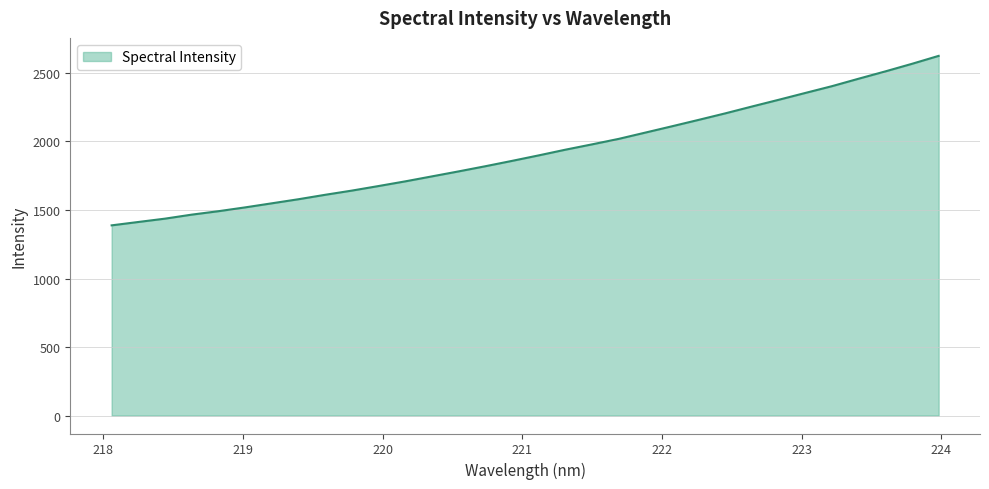

What is the smallest value displayed?

1388.0